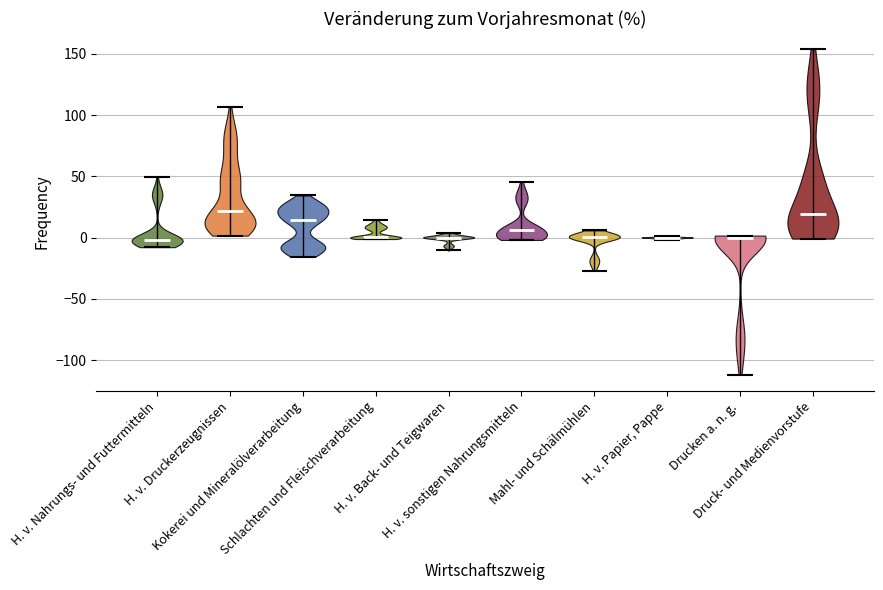

Reading left to right, read every violin against the y-axis: where its median line is, and the lowest and highest points it reaches. The values are not printed on the chart, so give them approximately, as read against the axis.

H. v. Nahrungs- und Futtermitteln: median line 0, lowest point -10, highest point 50
H. v. Druckerzeugnissen: median line 20, lowest point 0, highest point 105
Kokerei und Mineralölverarbeitung: median line 15, lowest point -15, highest point 35
Schlachten und Fleischverarbeitung: median line 0, lowest point 0, highest point 15
H. v. Back- und Teigwaren: median line 0, lowest point -10, highest point 5
H. v. sonstigen Nahrungsmitteln: median line 5, lowest point 0, highest point 45
Mahl- und Schälmühlen: median line 0, lowest point -25, highest point 5
H. v. Papier, Pappe: median line 0, lowest point 0, highest point 0
Drucken a. n. g.: median line 0, lowest point -110, highest point 0
Druck- und Medienvorstufe: median line 20, lowest point 0, highest point 155